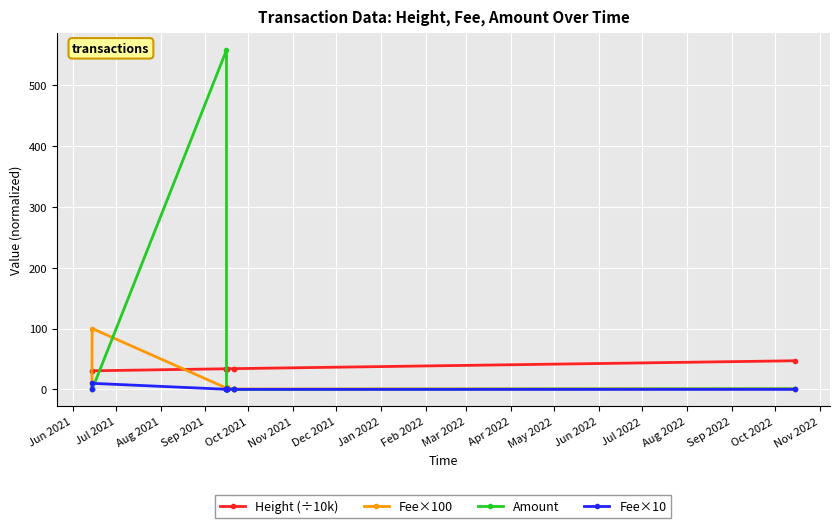

True or false: Amount has more than 1 interior local peaks.

True